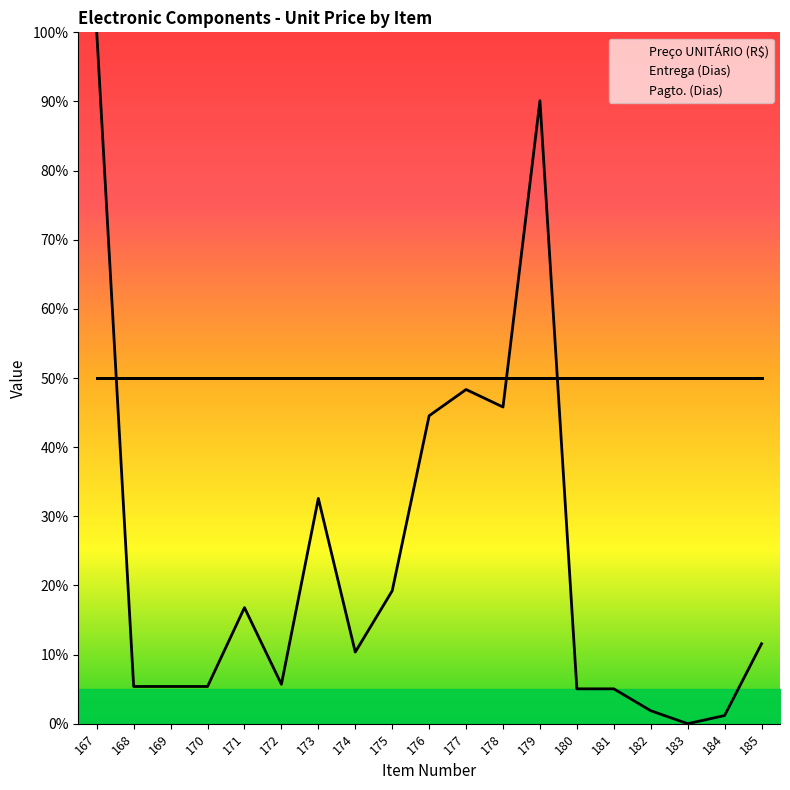

Rank the series by their maximum value, from highest to lowest.

Preço UNITÁRIO (R$), Entrega (Dias), Pagto. (Dias)